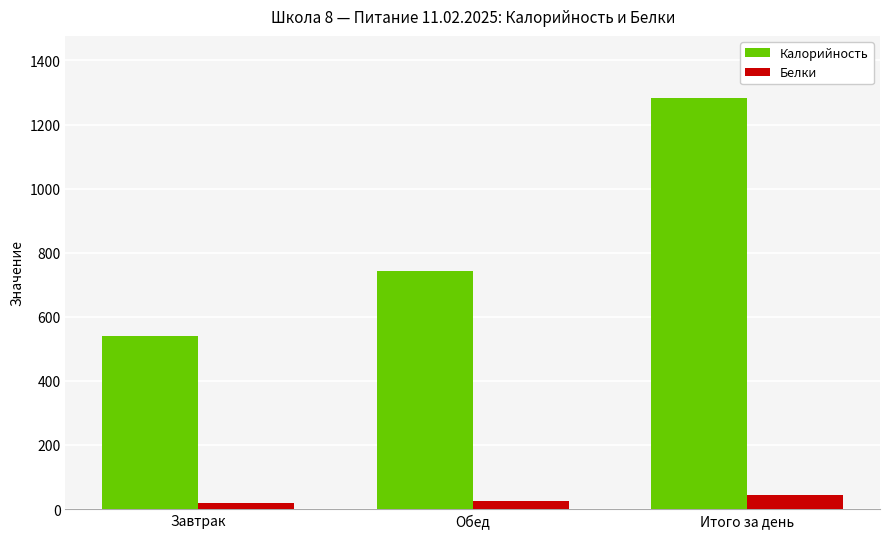

The value of Калорийность at Обед is 743. True or false?

True